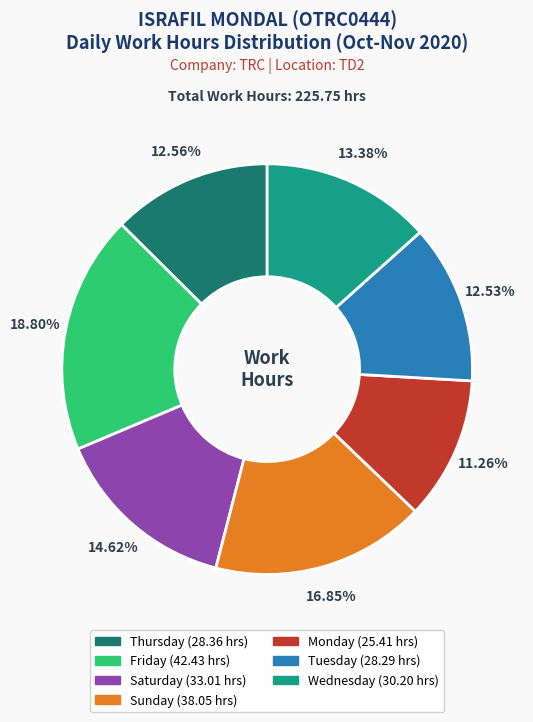

Is there a majority slice in this chart?

No